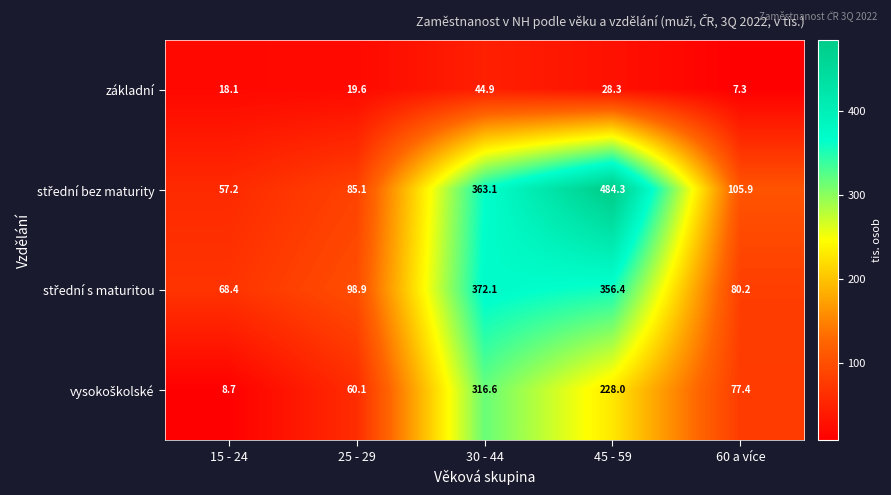

What is the difference between the highest and lowest values at 30 - 44?

327.2